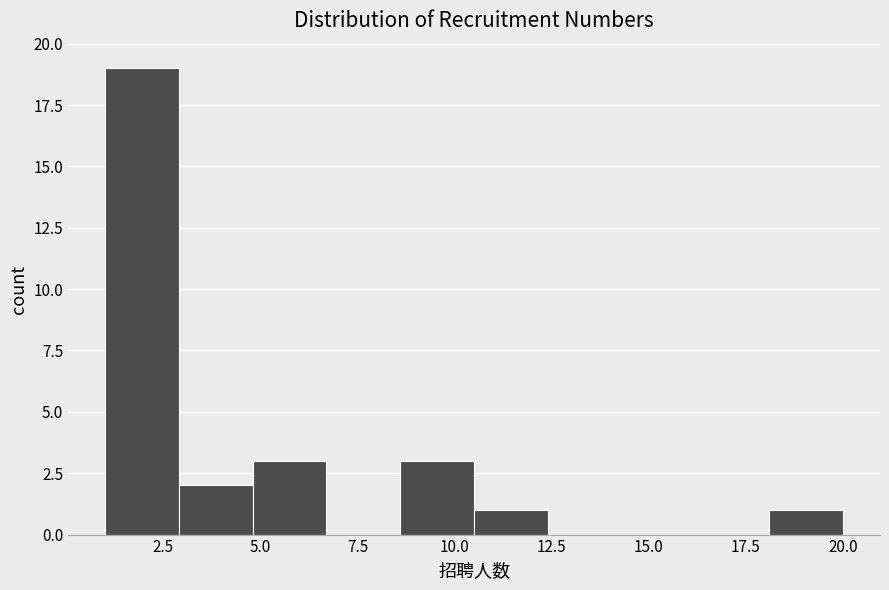

Around what value on the x-axis is the tallest bar? Give the approximate position of its centre, as read against the axis.

2.0